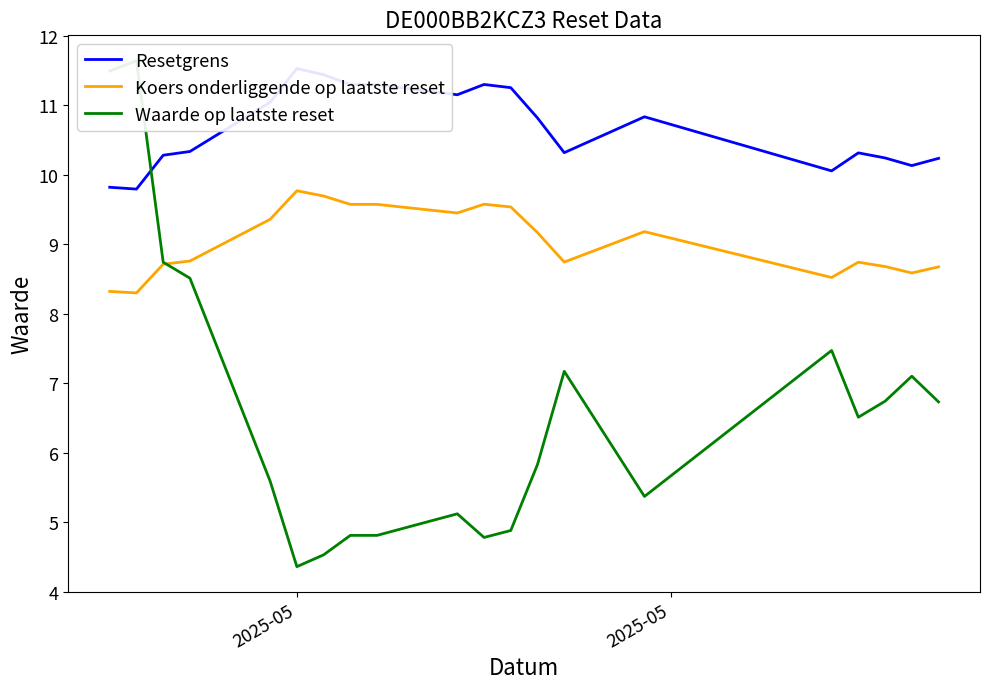

After their last crossing, which series has the higher values: Koers onderliggende op laatste reset or Waarde op laatste reset?

Koers onderliggende op laatste reset